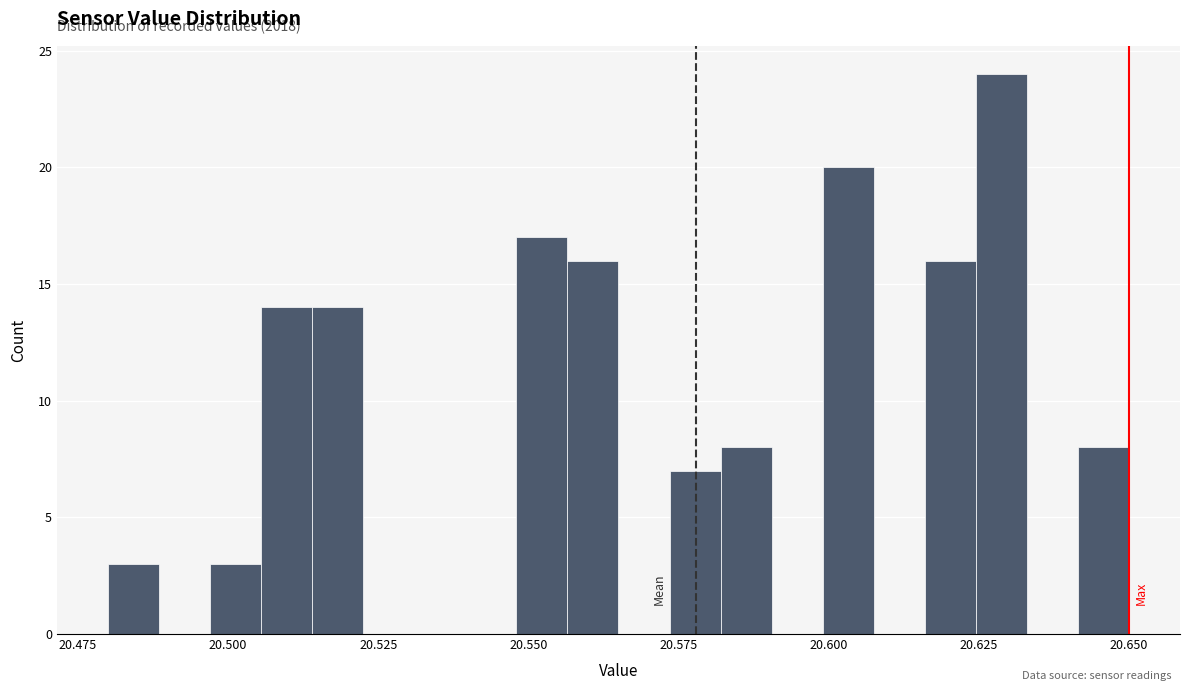

Read against the x-axis, roughly where is the centre of the tallest bar?

20.630